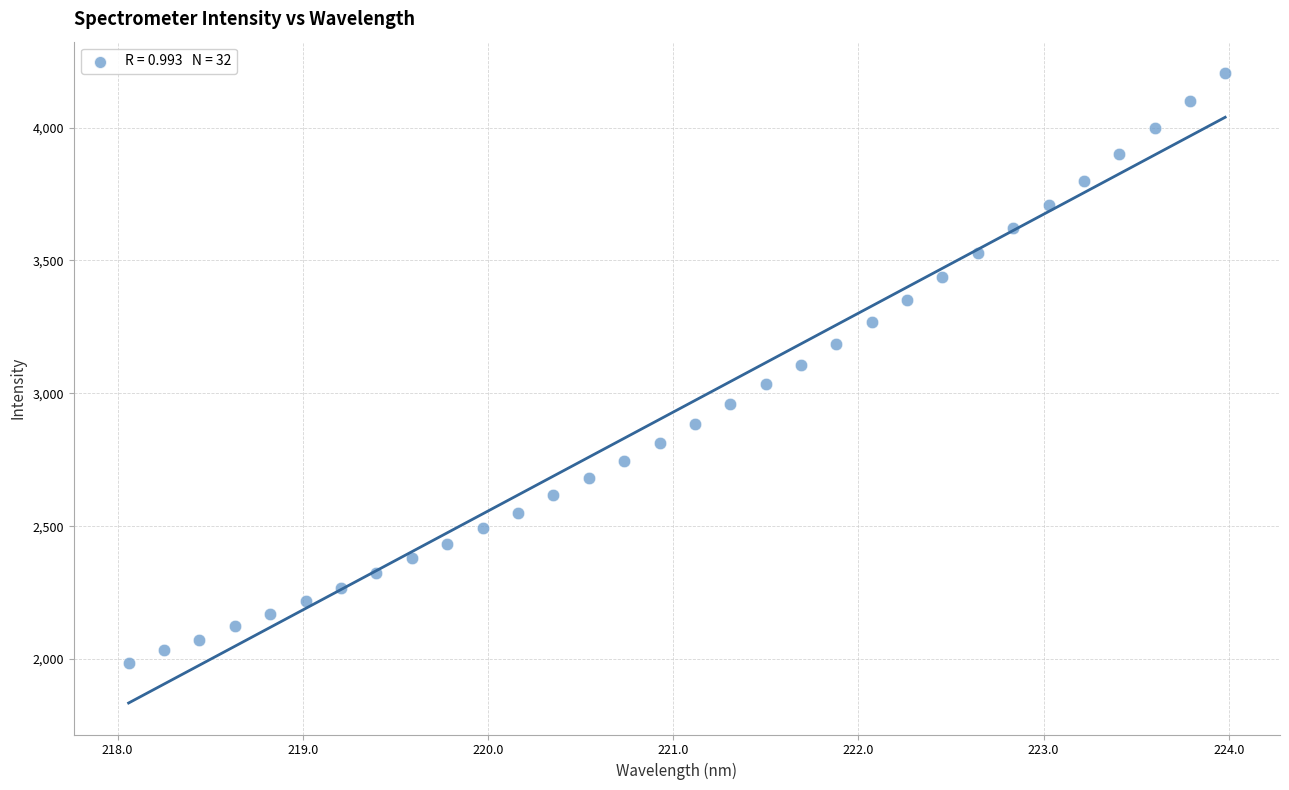

What is the range of X values (max minus min)?

5.9